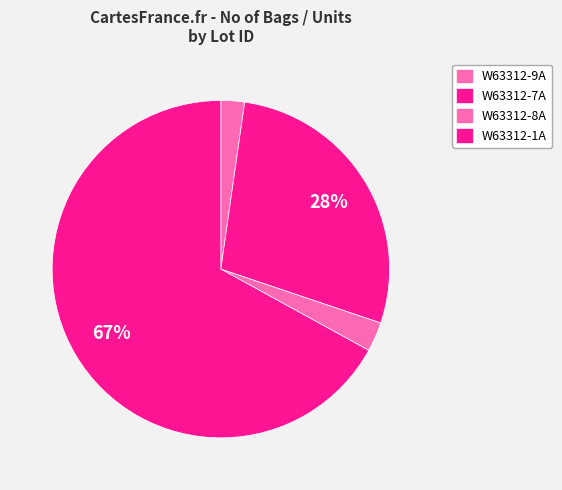

To the nearest percent, what portion does W63312-9A represent?

2%